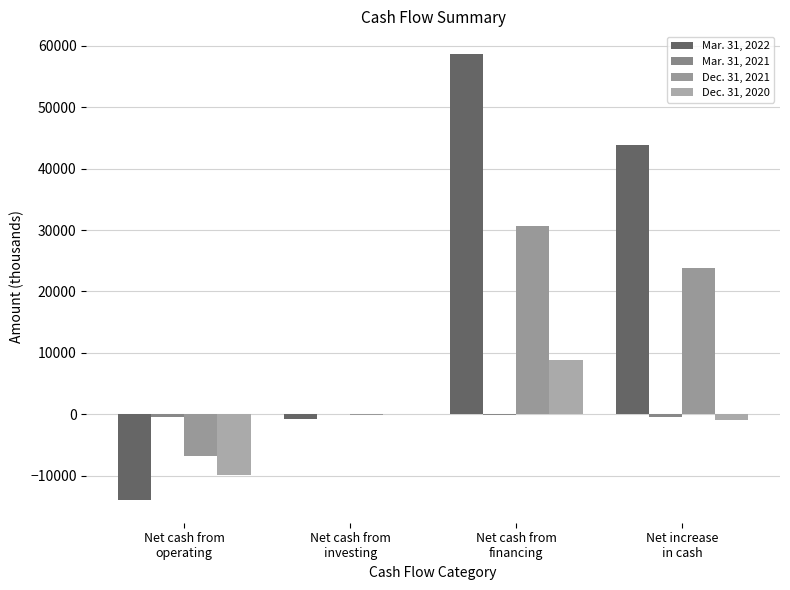

Where is Dec. 31, 2021 nearest to the value 11924?

Net increase
in cash